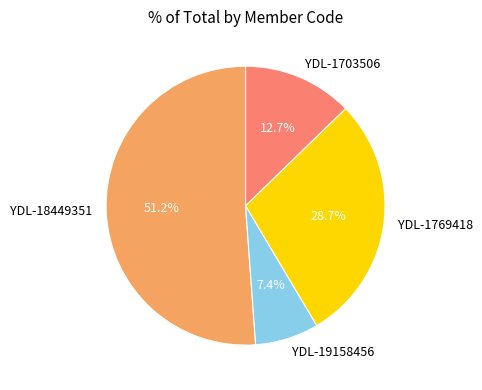

The YDL-18449351 slice represents 51% of the pie. True or false?

True